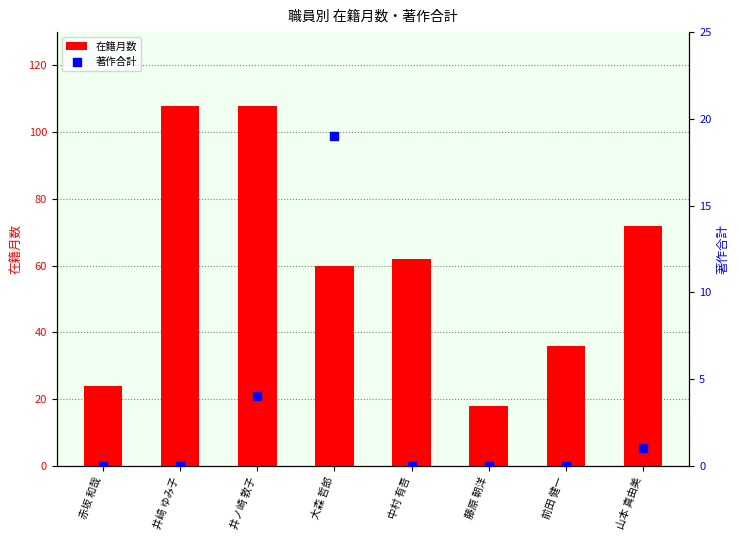

Which series has the largest total across all categories?

在籍月数